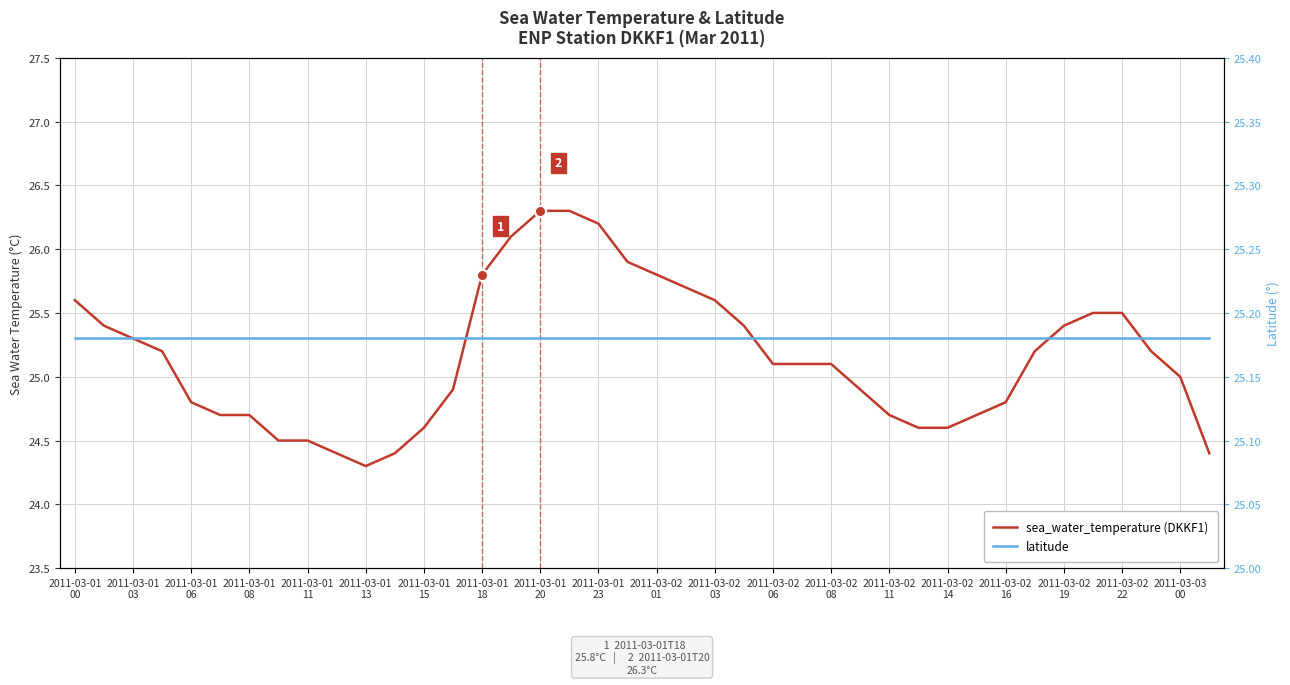

What is the value of the latitude point at the 36th from the left?

25.2